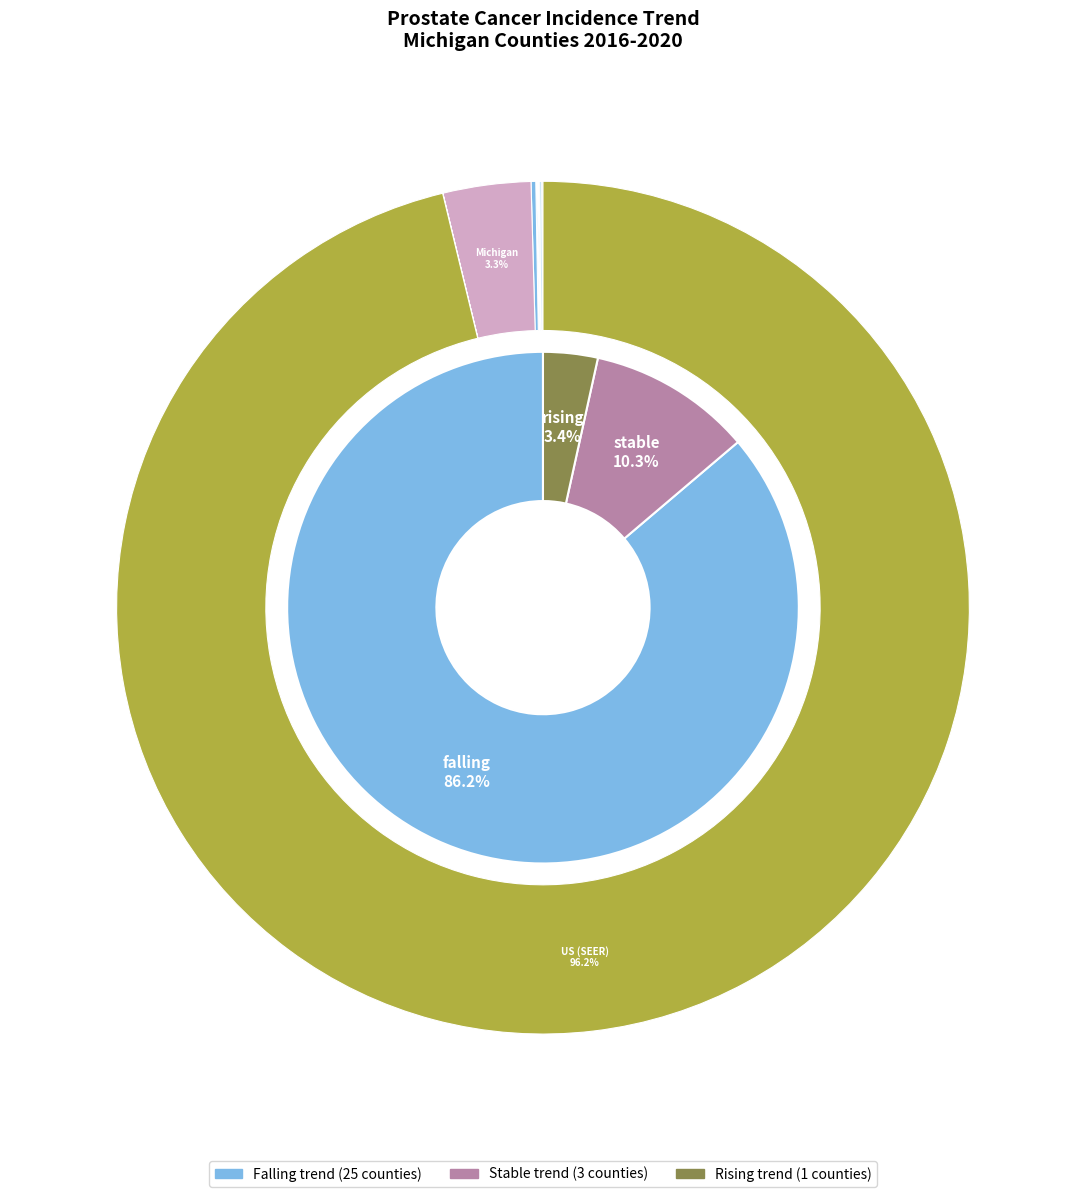

Rank the categories by value from lowest to highest.

rising, stable, falling